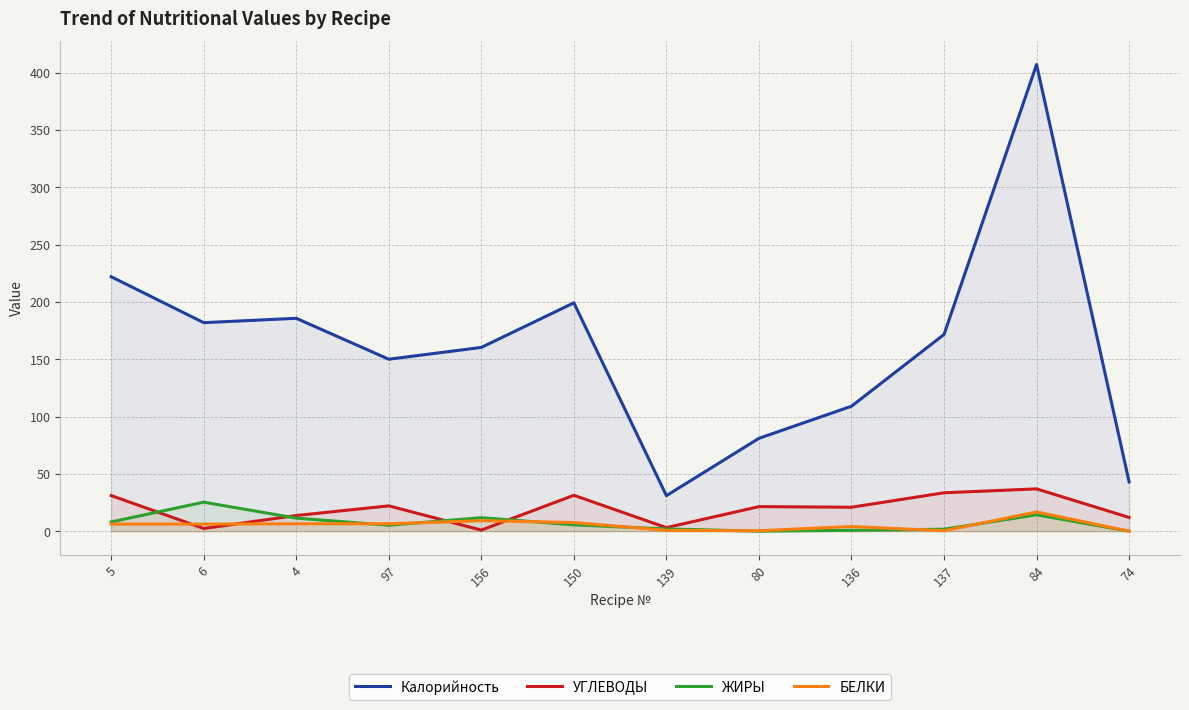

True or false: УГЛЕВОДЫ has a value of 13.7 at 4.

True